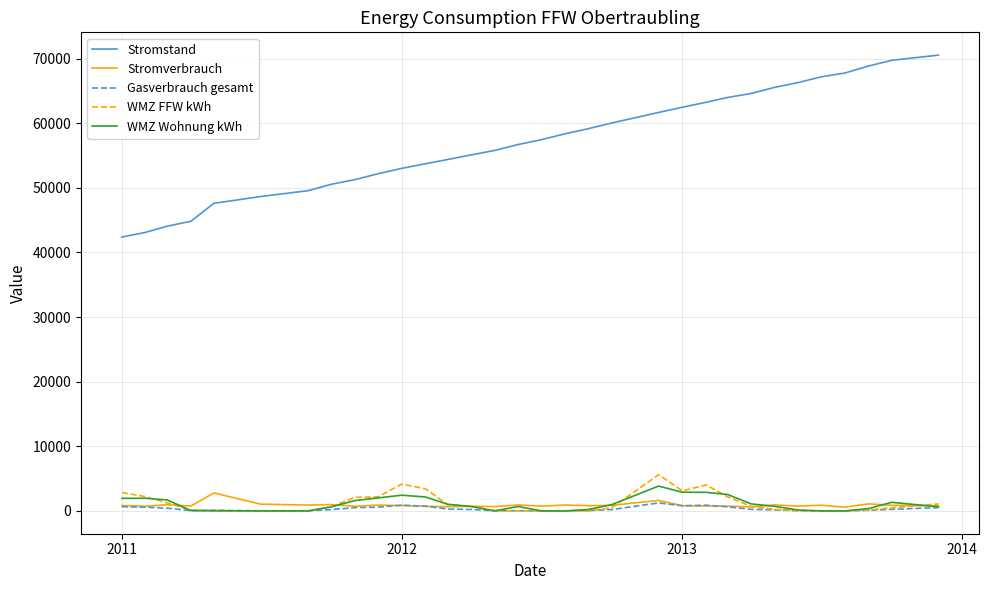

True or false: WMZ Wohnung kWh and Stromstand intersect in this chart.

False